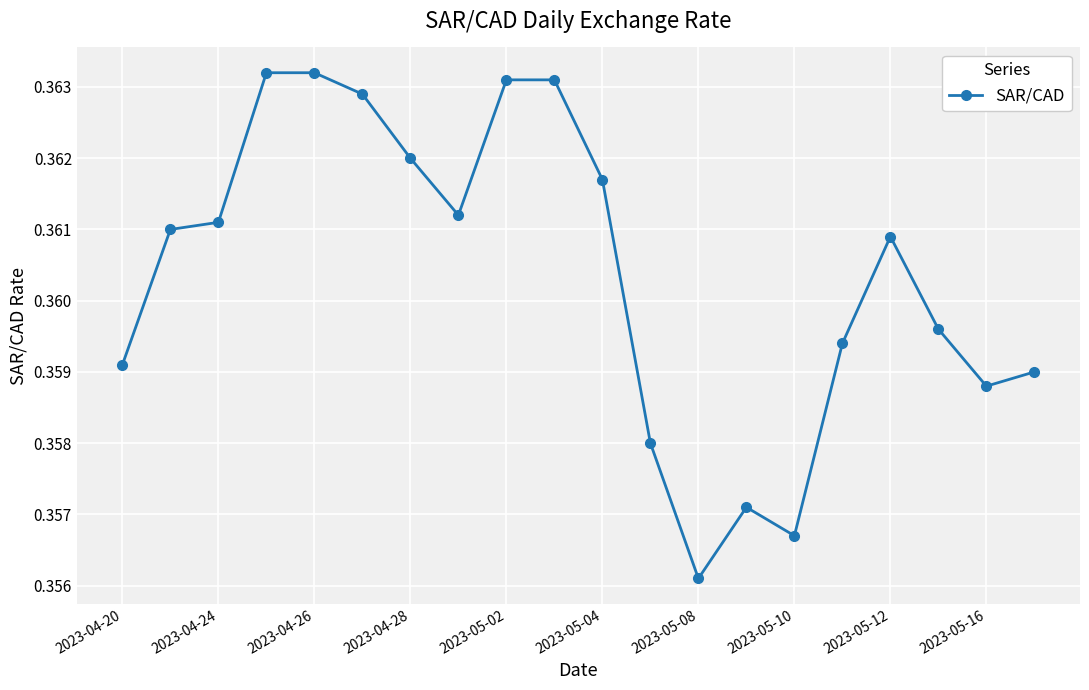

How many interior local valleys (lower than both neighbors) does the data have?

4